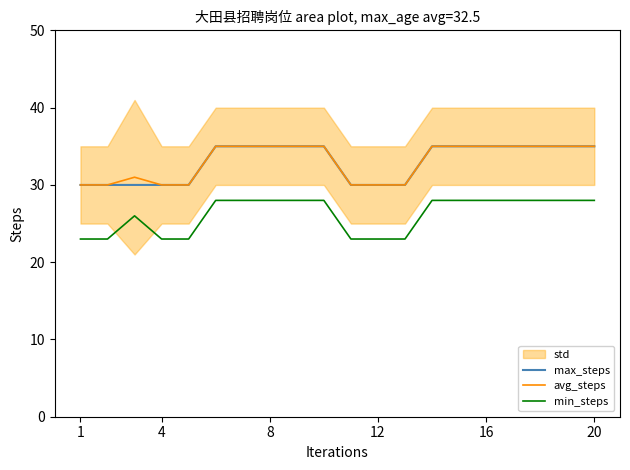

True or false: avg_steps and max_steps intersect in this chart.

False